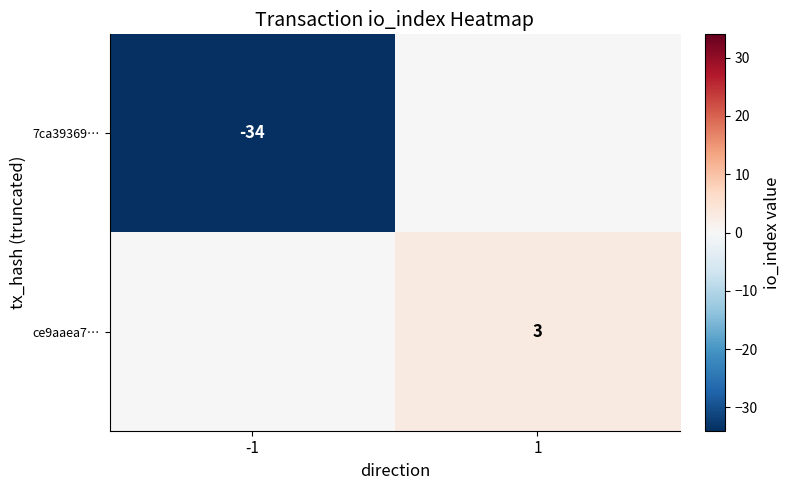

True or false: 7ca39369… has a value of -34 at -1.

True